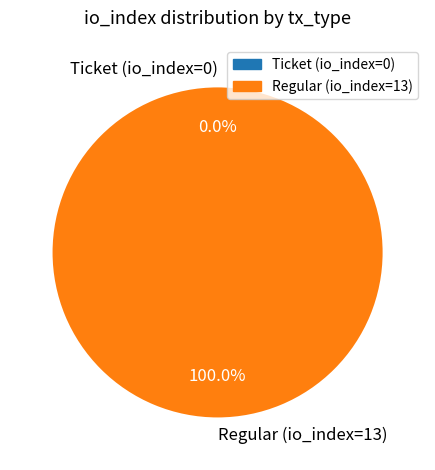

Does Regular (io_index=13) represent more than half of the total?

Yes